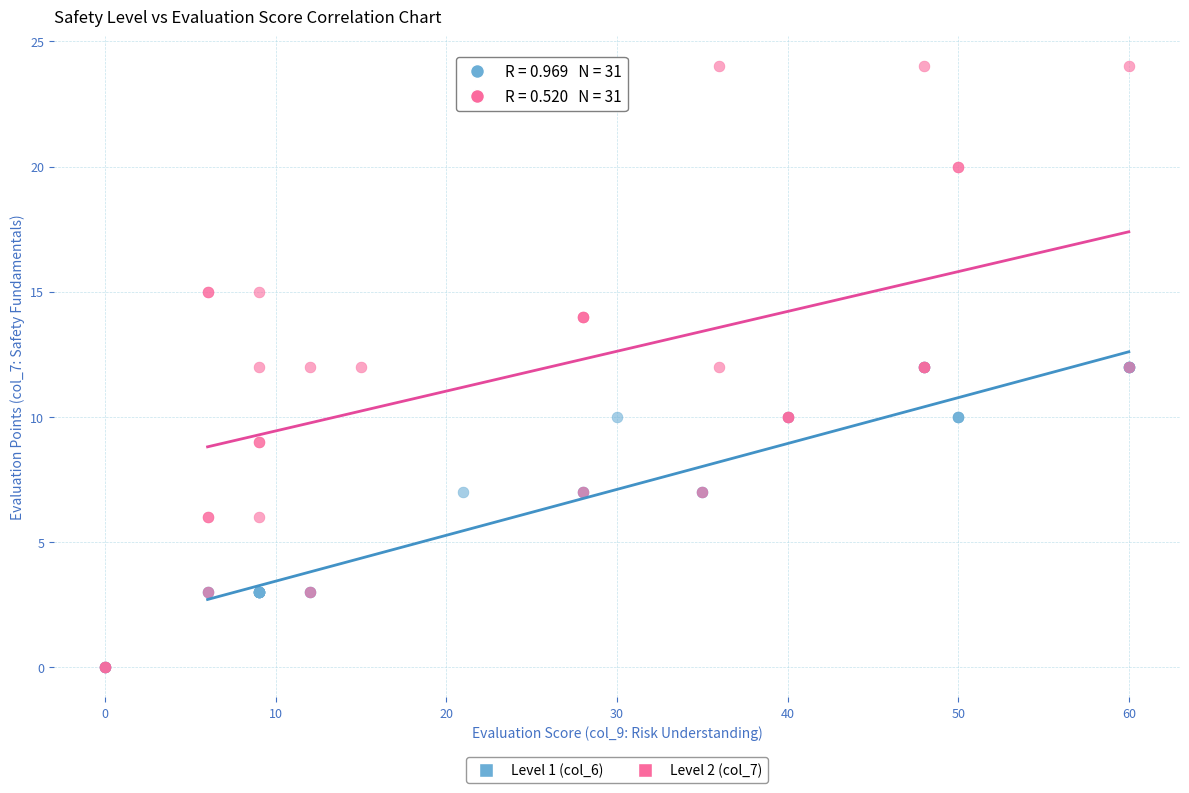

What are all the series names shown in the legend?

Level 1 (col_6), Level 2 (col_7)